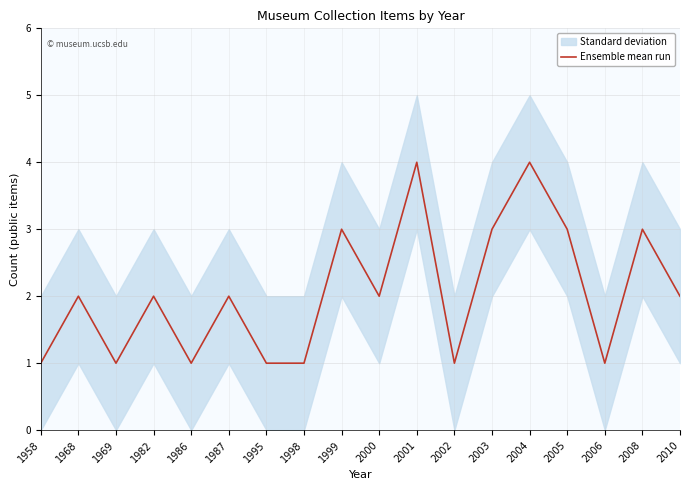

The chart shows a value of 1 at 1958. True or false?

True